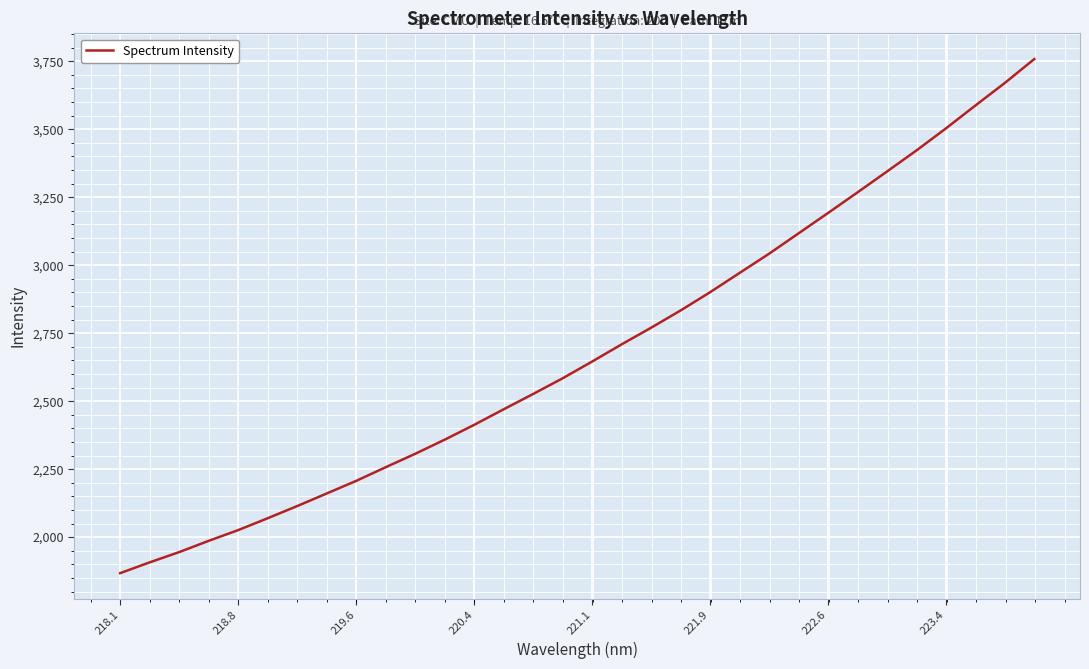

Reading left to right, extract all data points from this chart.

1867.6	1907.3	1945.0	1986.5	2025.9	2069.6	2114.4	2160.7	2207.1	2257.3	2306.7	2358.6	2413.2	2470.4	2526.8	2584.4	2646.0	2709.2	2770.3	2833.8	2900.9	2971.8	3042.4	3117.3	3192.2	3267.9	3344.7	3422.1	3503.1	3587.3	3670.3	3758.2